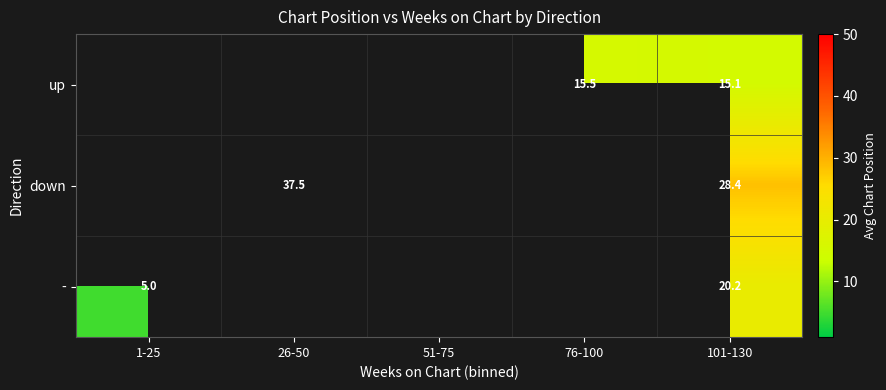

Which category has the lowest value across all series?

1-25